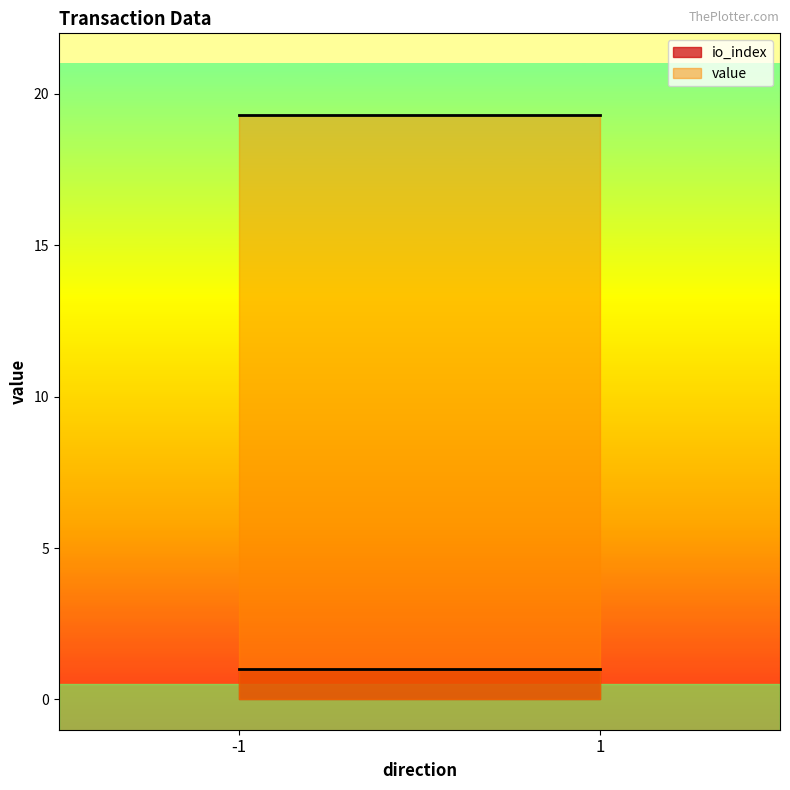

Which category has the highest value across all series?

-1